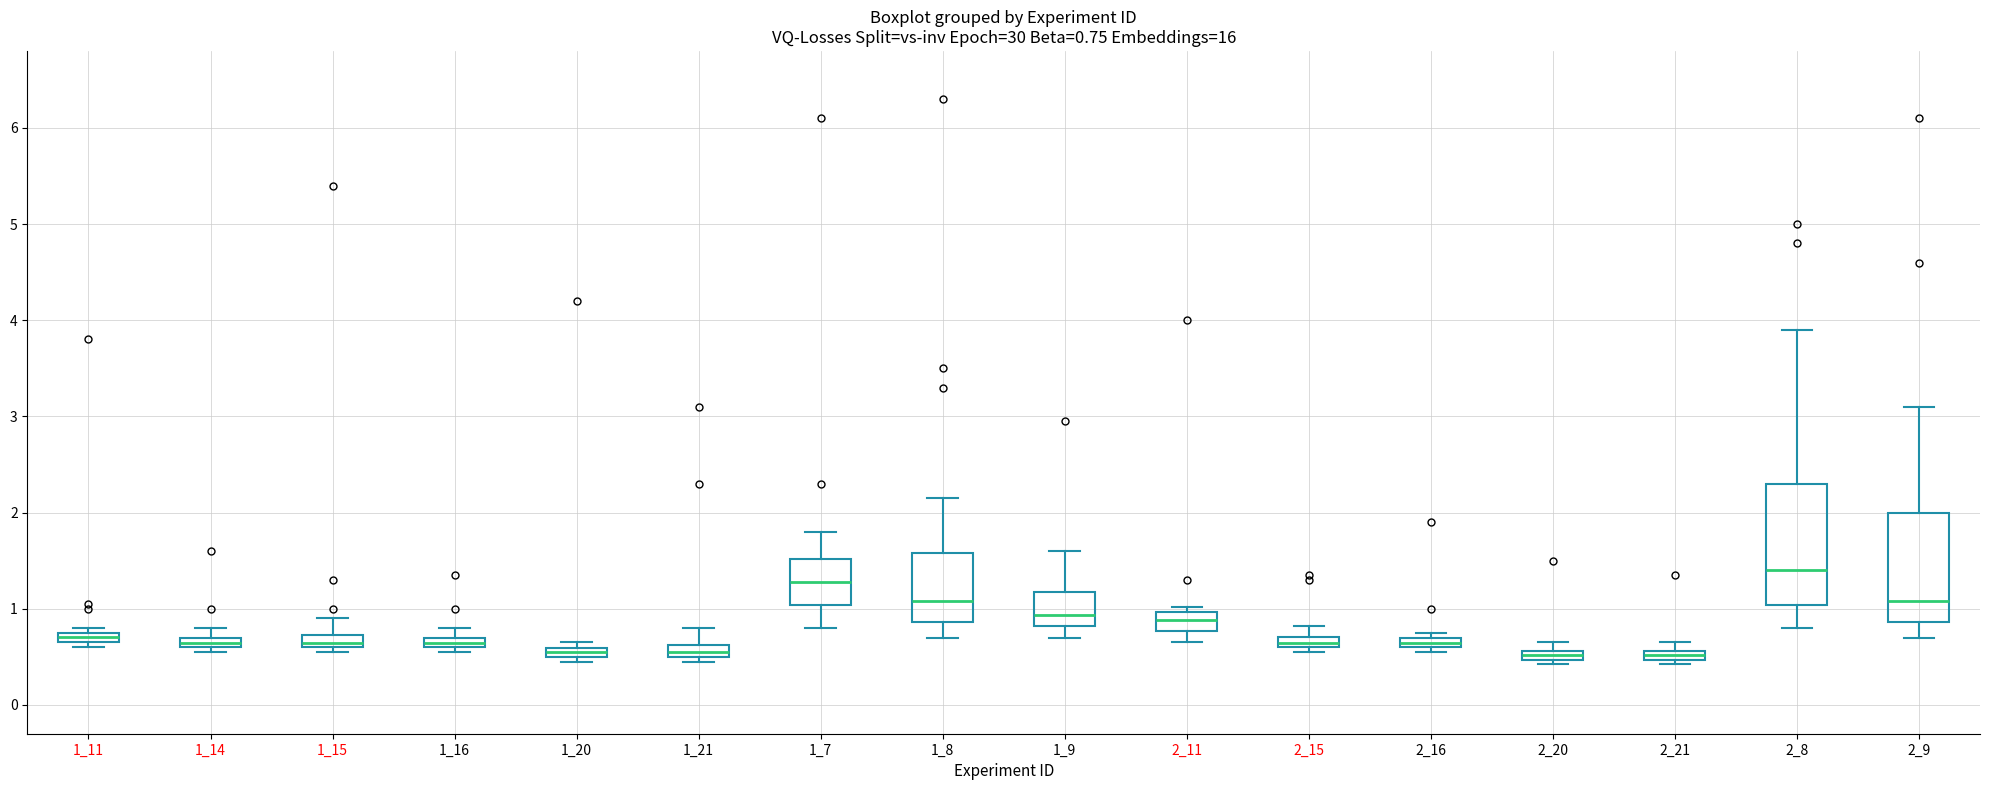

Comparing the boxes themselves (not the whiskers), which one is the tallest?

2_8